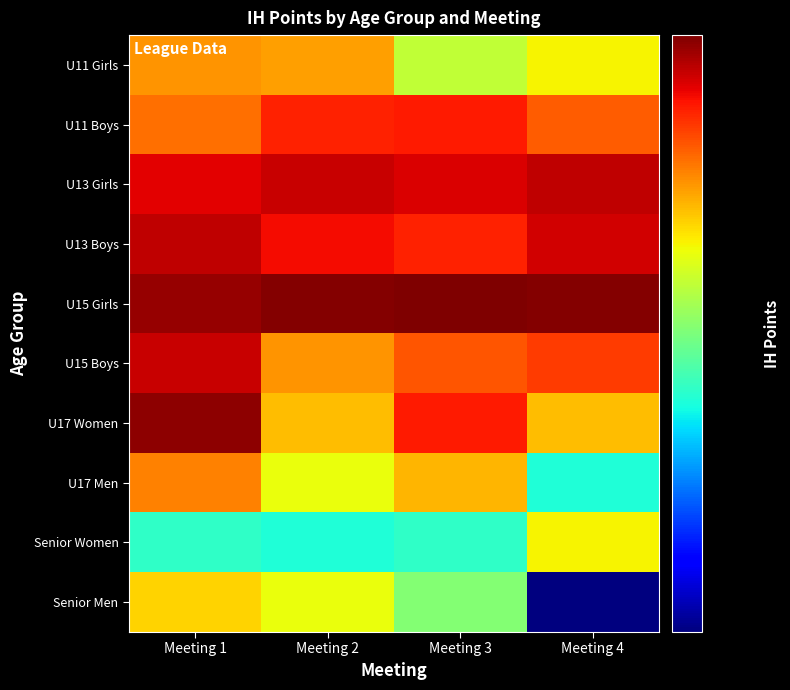

What is the smallest value displayed?

16